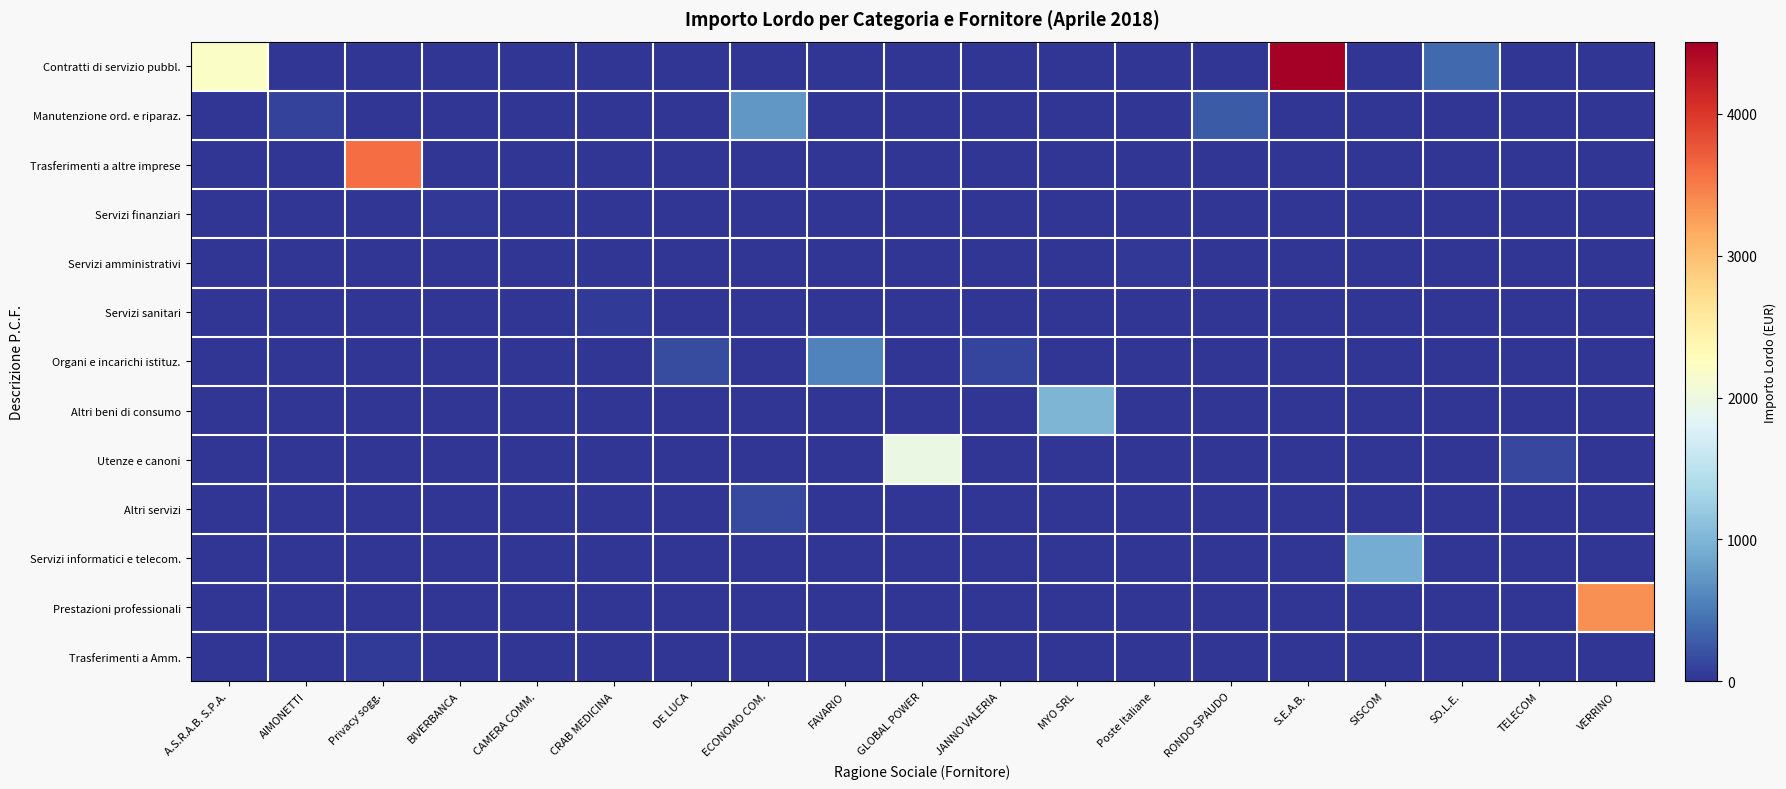

What is the total value across all series at FAVARIO?

581.0